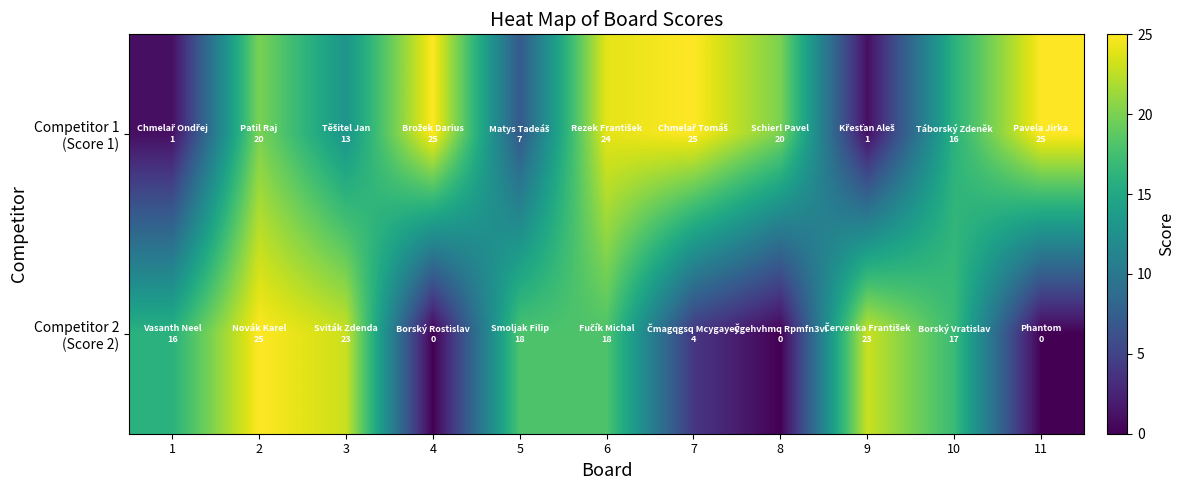

What is the spread (max minus min) of values at 7?

21